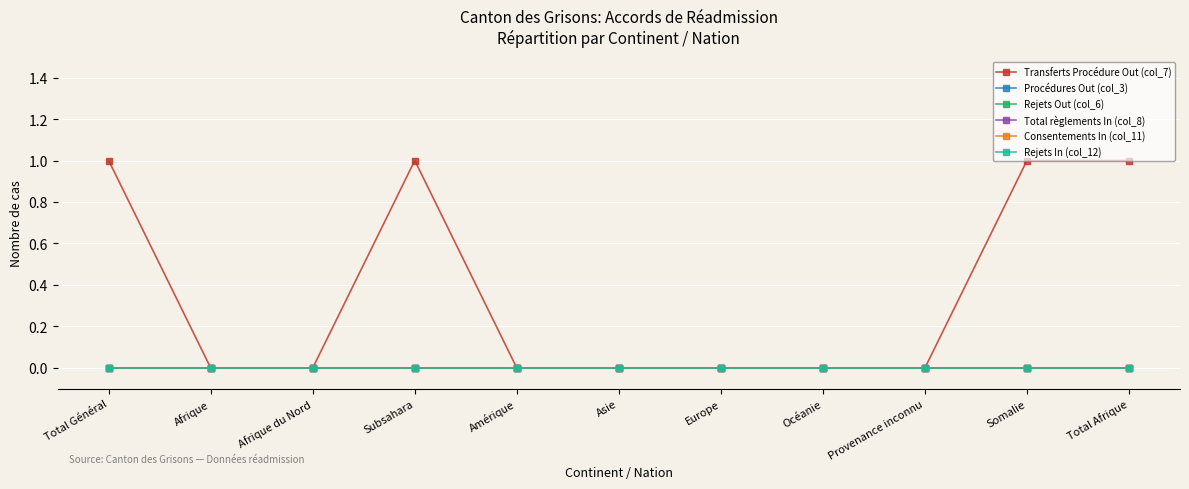

Does the chart have visible grid lines?

Yes